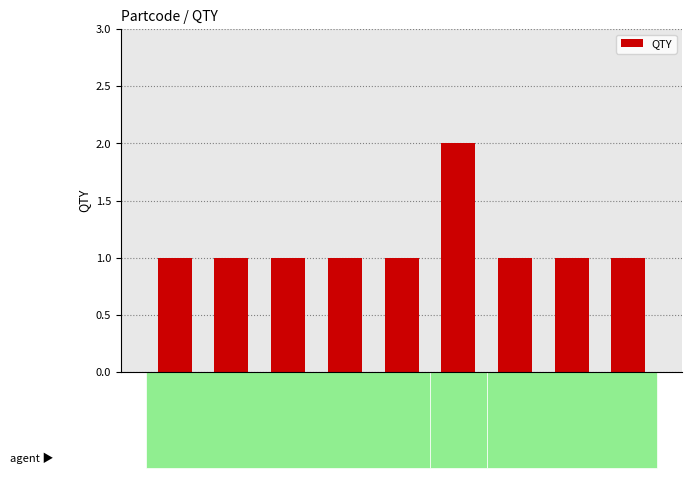

How many distinct data groups are displayed?

1